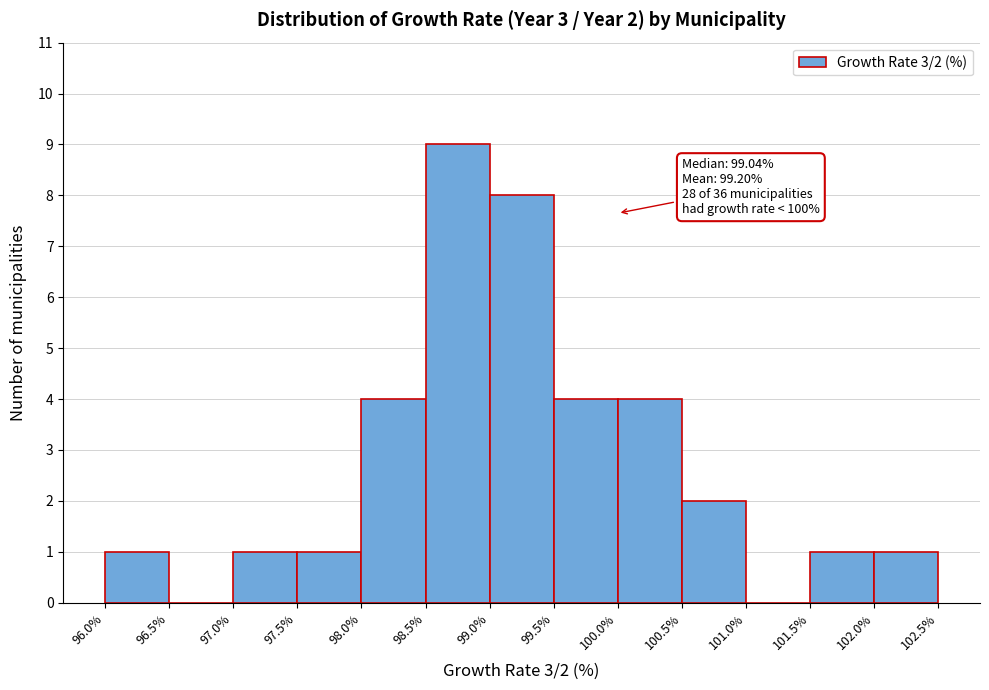

Which range on the x-axis has the tallest bar?

98.5% to 99.0%